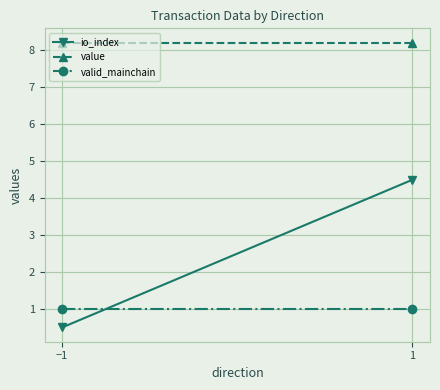

List the labels in order of io_index value, smallest first.

−1, 1